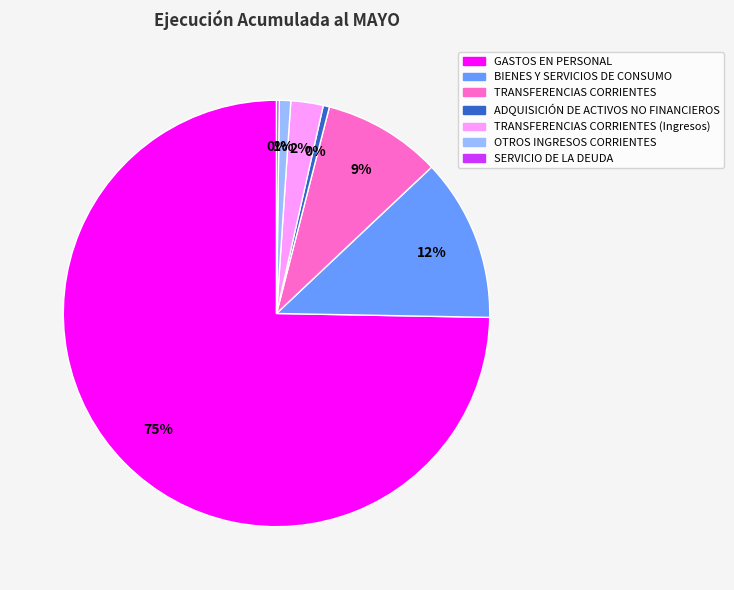

Is it true that GASTOS EN PERSONAL is 83% of the pie?

False